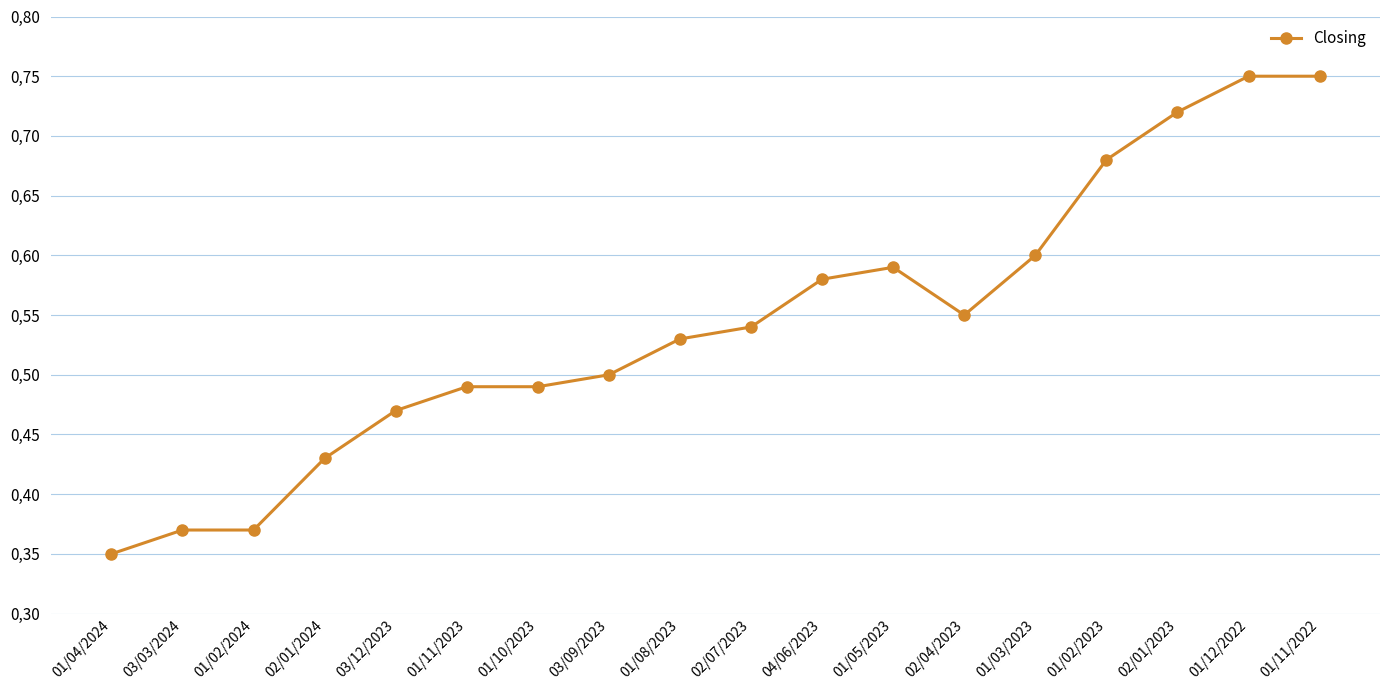

Reading right to left, transcribe all the data shown in this chart.

0.8	0.8	0.7	0.7	0.6	0.6	0.6	0.6	0.5	0.5	0.5	0.5	0.5	0.5	0.4	0.4	0.4	0.3